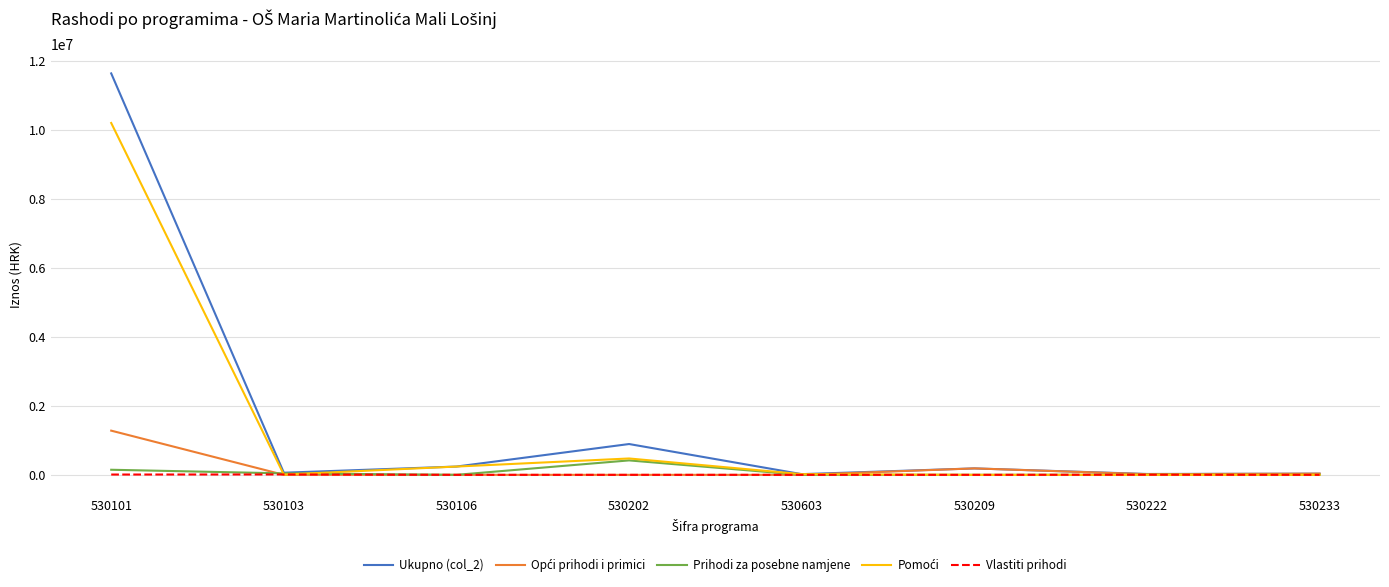

The value of Ukupno (col_2) at 530202 is 892320. True or false?

True